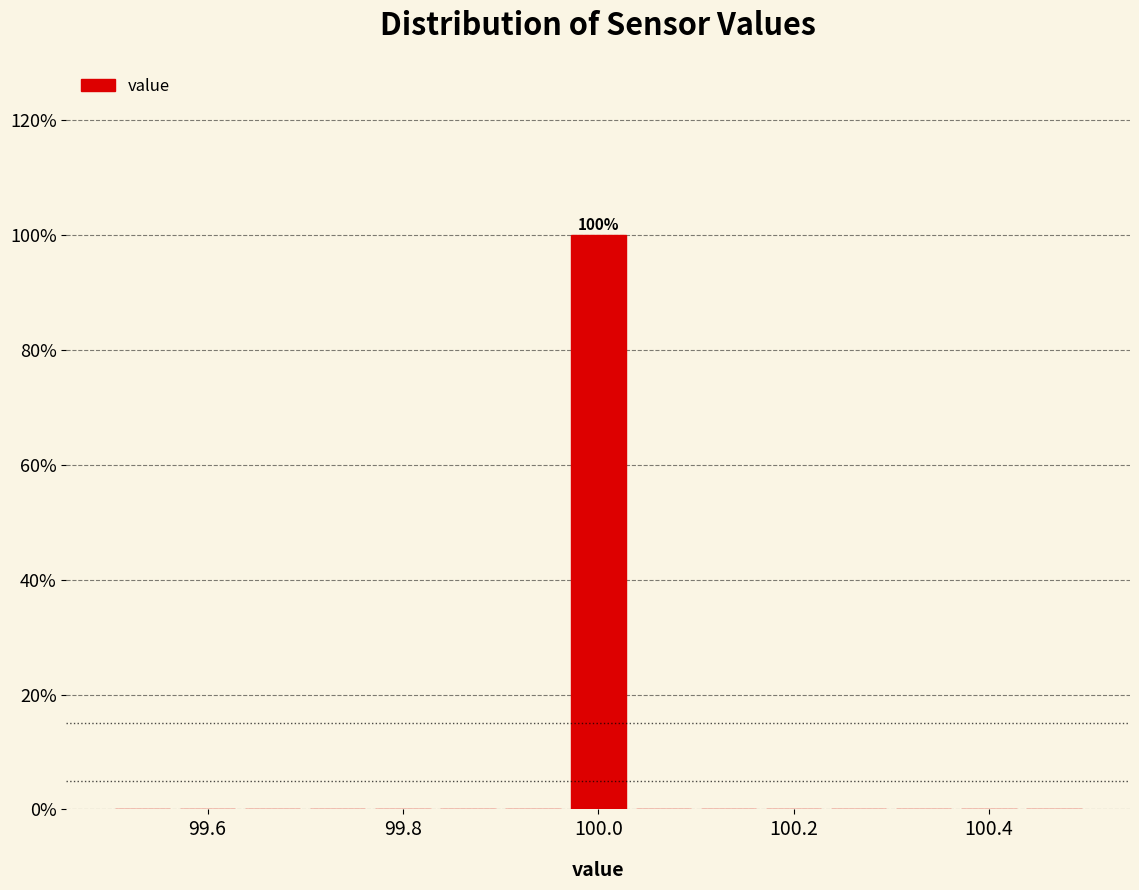

Read against the x-axis, roughly where is the centre of the tallest bar?

100.00